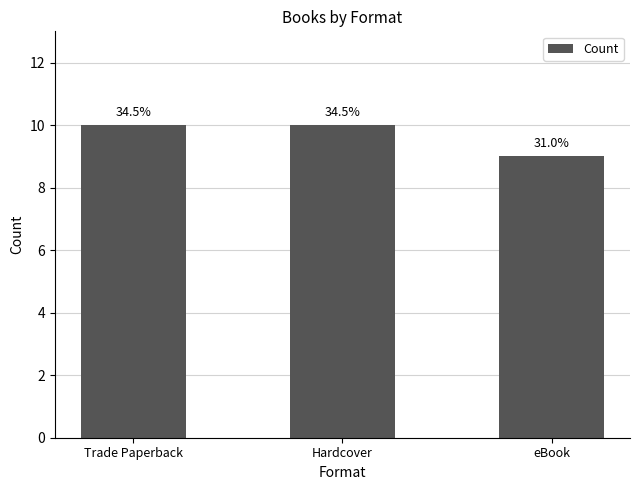

How many bars are there in total?

3